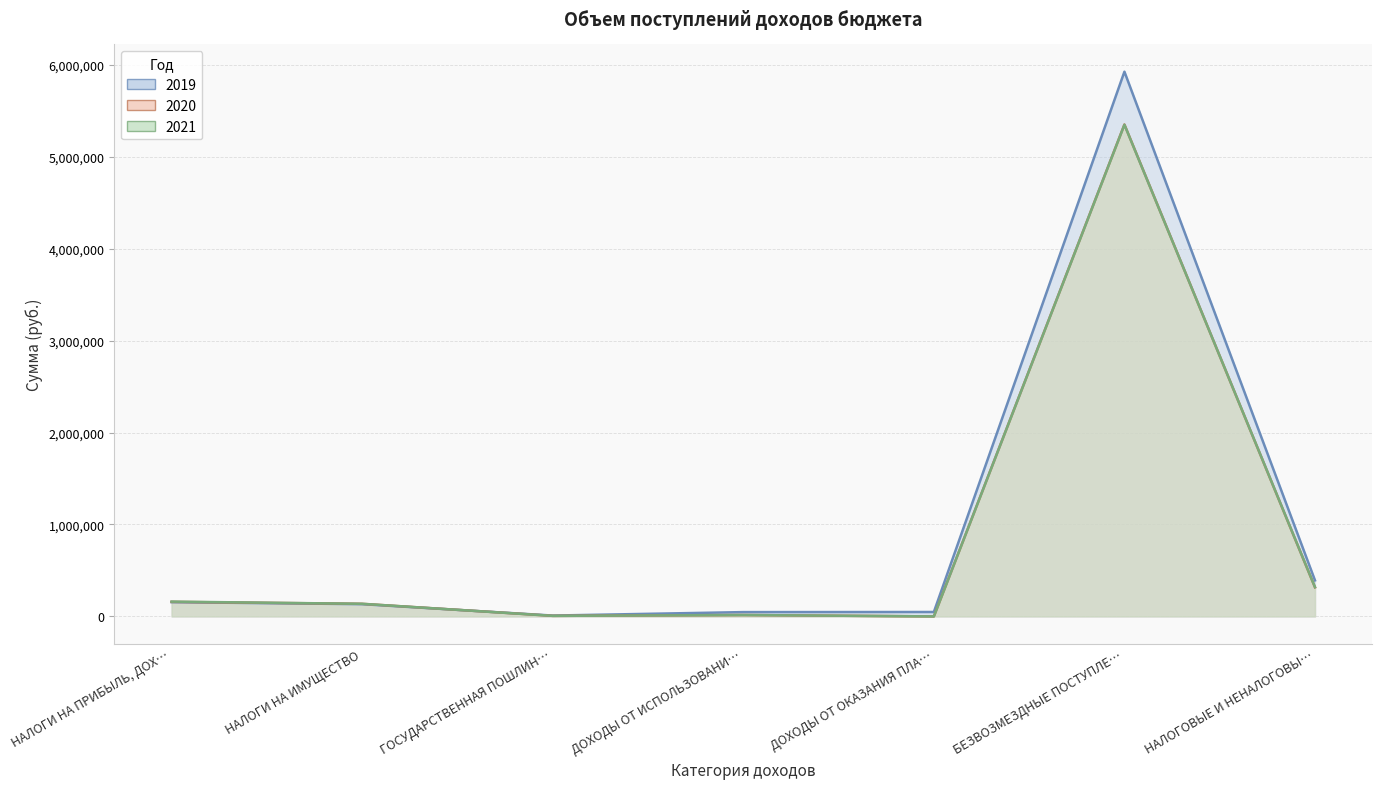

Reading right to left, transcribe all the data shown in this chart.

2019: 392000	5927037	48000	46800	9200	133000	155000
2020: 316000	5352517	0	15000	6000	137000	158000
2021: 319000	5349417	0	15000	6000	137000	161000